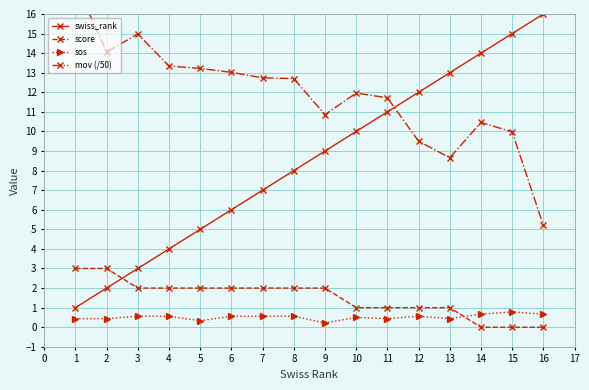

The score series shows 2.0 at 4. True or false?

True